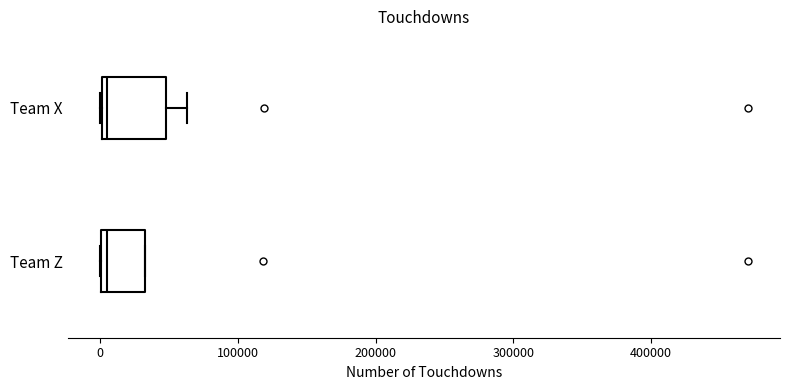

Reading bottom to top, transcribe this box plot: for each box, give where its median line is, the range the box spans, and where its two whiskers end, as read against the x-axis. The values are not printed on the chart, so give them approximately, as read against the axis.

Team Z: median 0 (just right of the box's left edge), box 0 to 30000, whiskers 0 to 30000
Team X: median 0 (just right of the box's left edge), box 0 to 50000, whiskers 0 to 60000